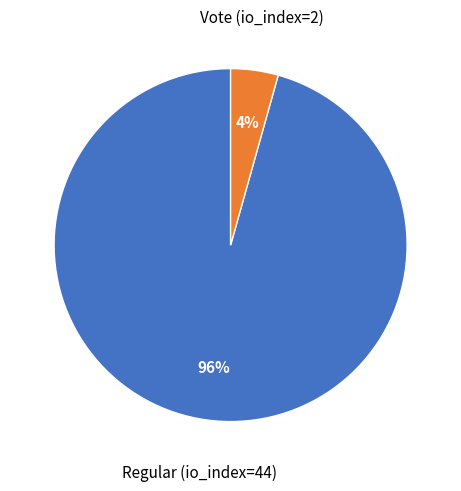

Count the number of slices in the pie.

2